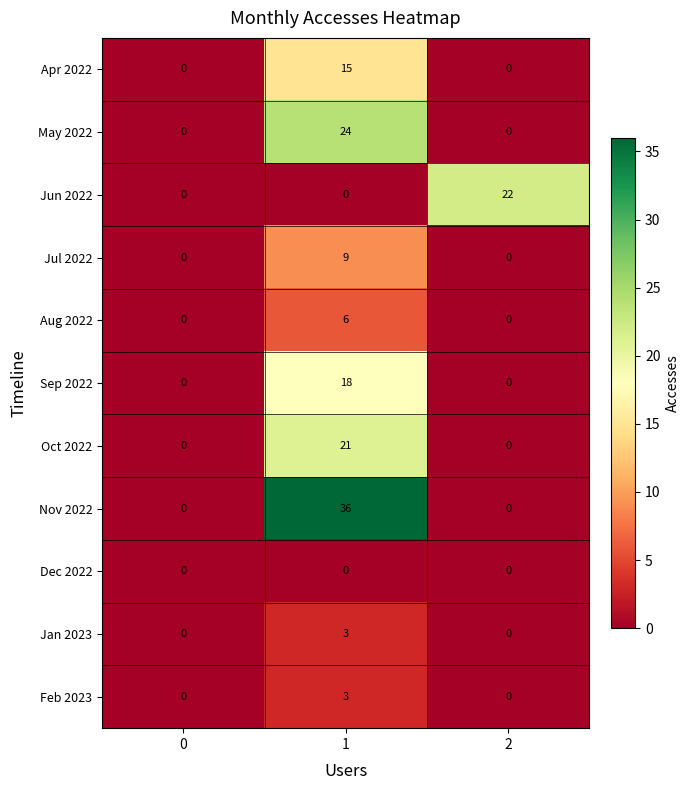

Which series has the largest total across all categories?

Nov 2022